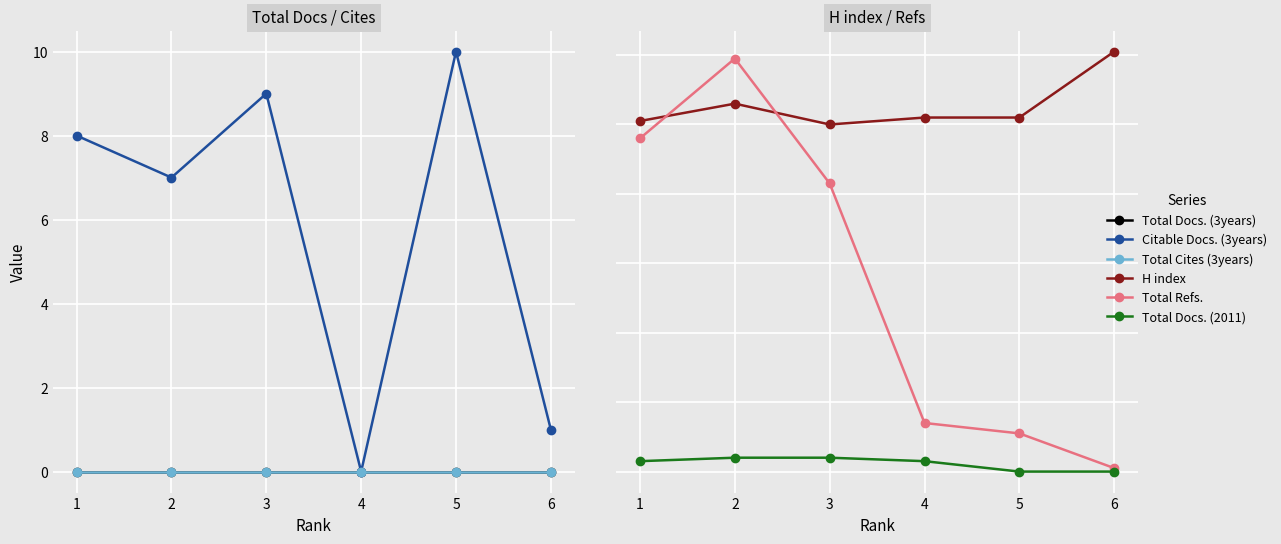

True or false: Total Refs. has more than 2 interior local peaks.

False